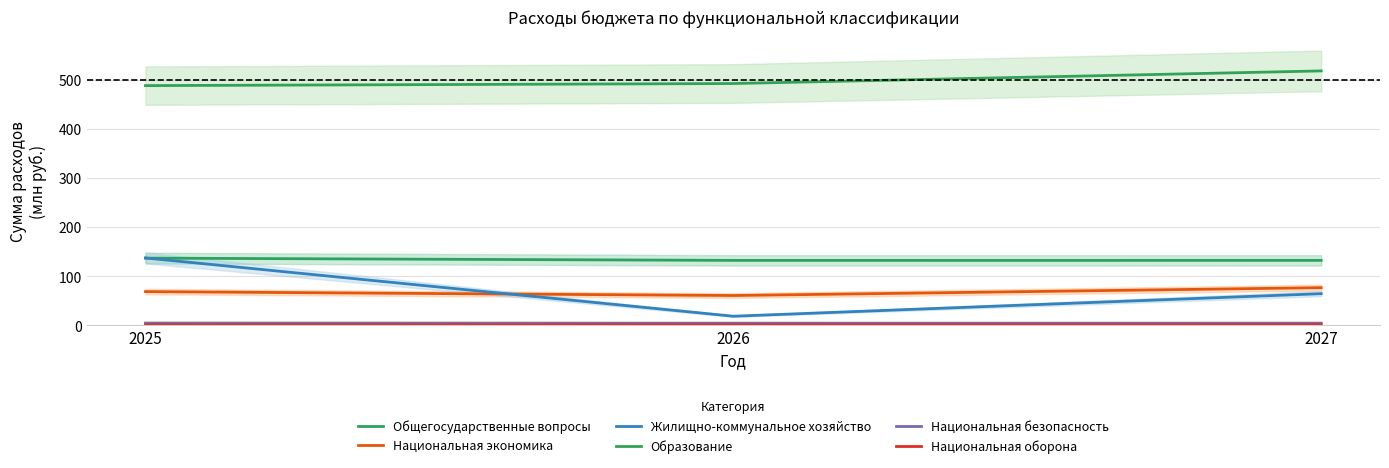

What is the average value of the Национальная оборона series?

1.4